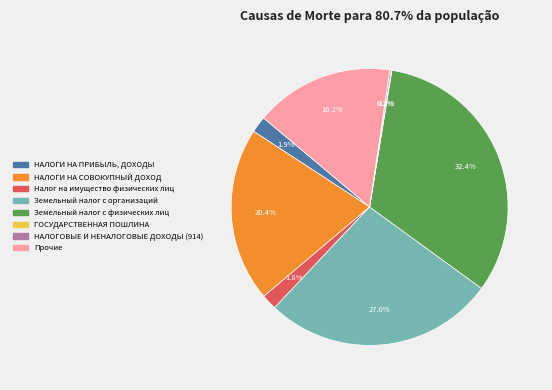

True or false: Земельный налог с физических лиц accounts for 32% of the total.

True